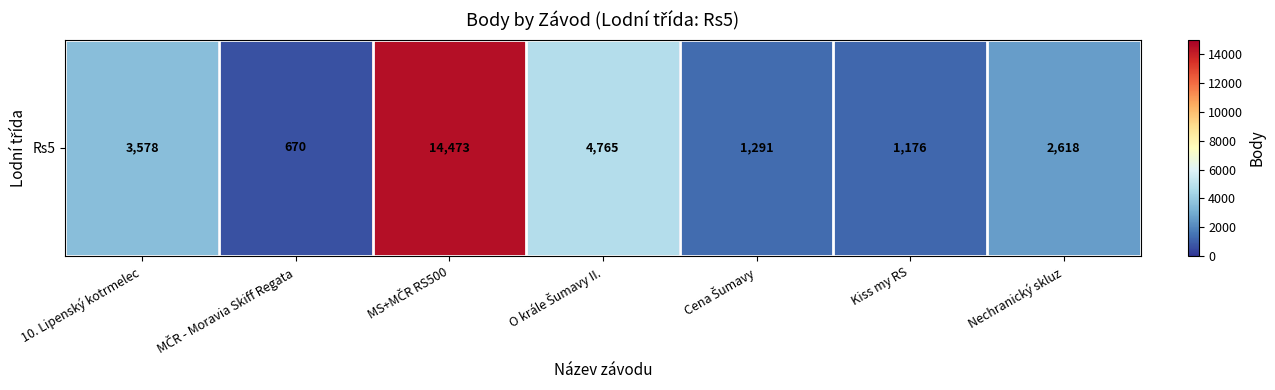

What is the minimum value shown in the chart?

670